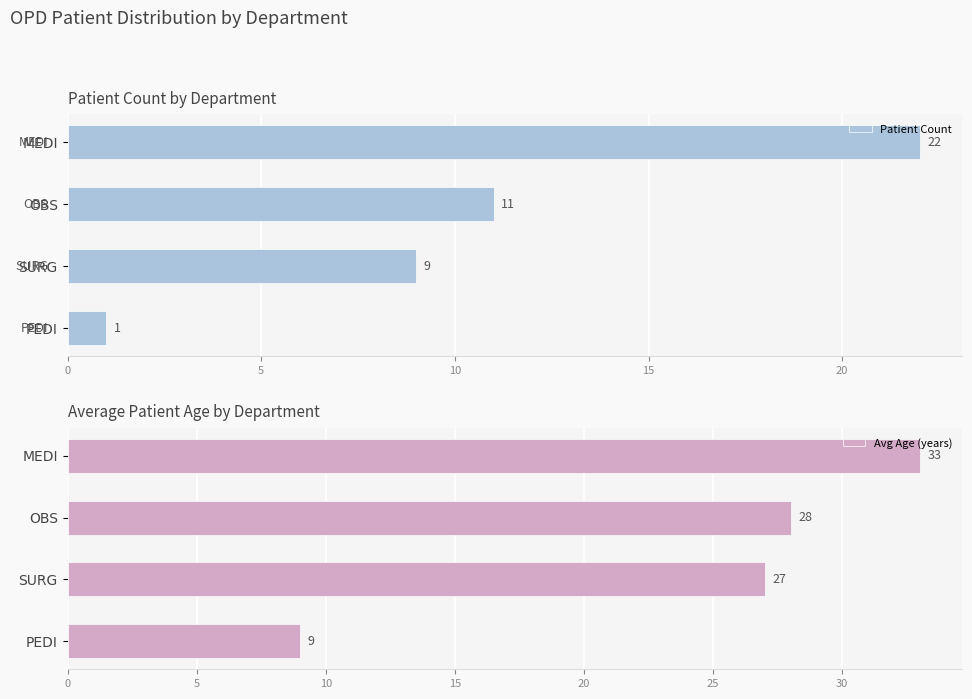

What is the difference between the Avg Age (years) values at PEDI and SURG?

18